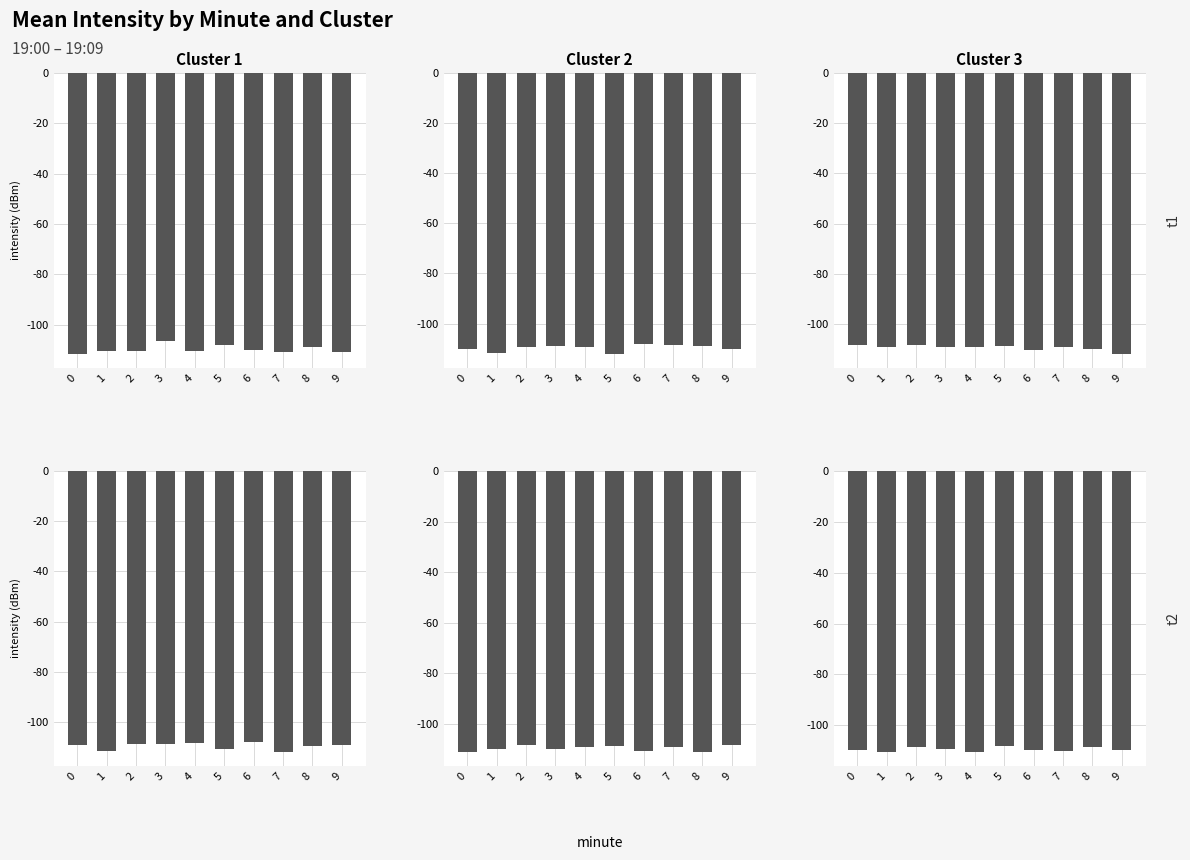

What is the sum of the Cluster 3 values at 4 and 3?

-219.7